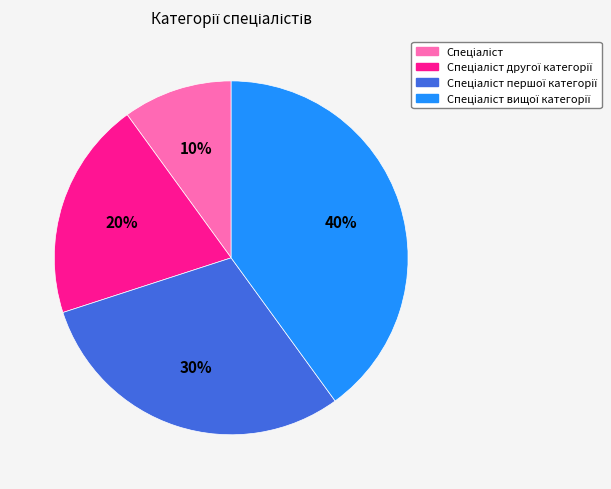

Is there a majority slice in this chart?

No